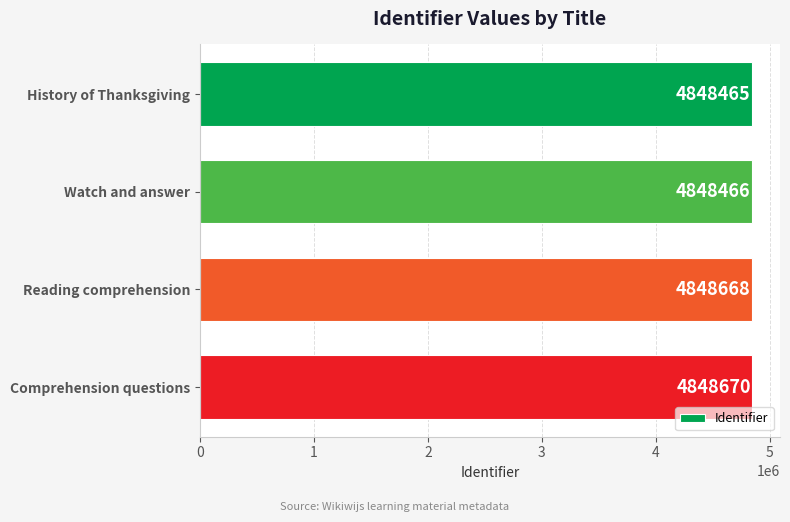

How many categories are shown in the chart?

4